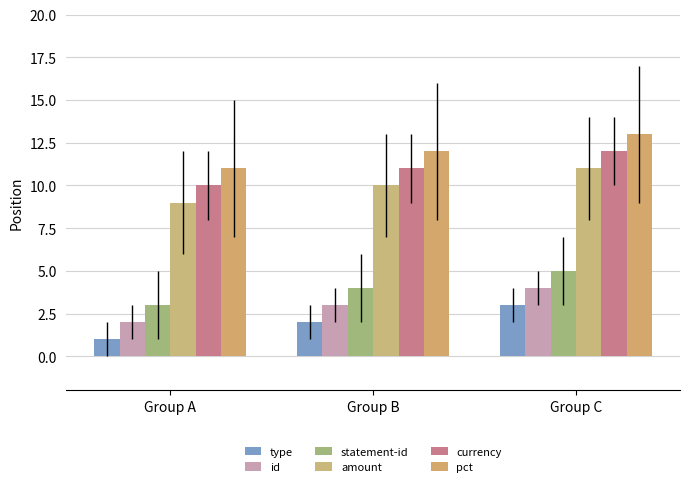

Which series has the largest total across all categories?

pct